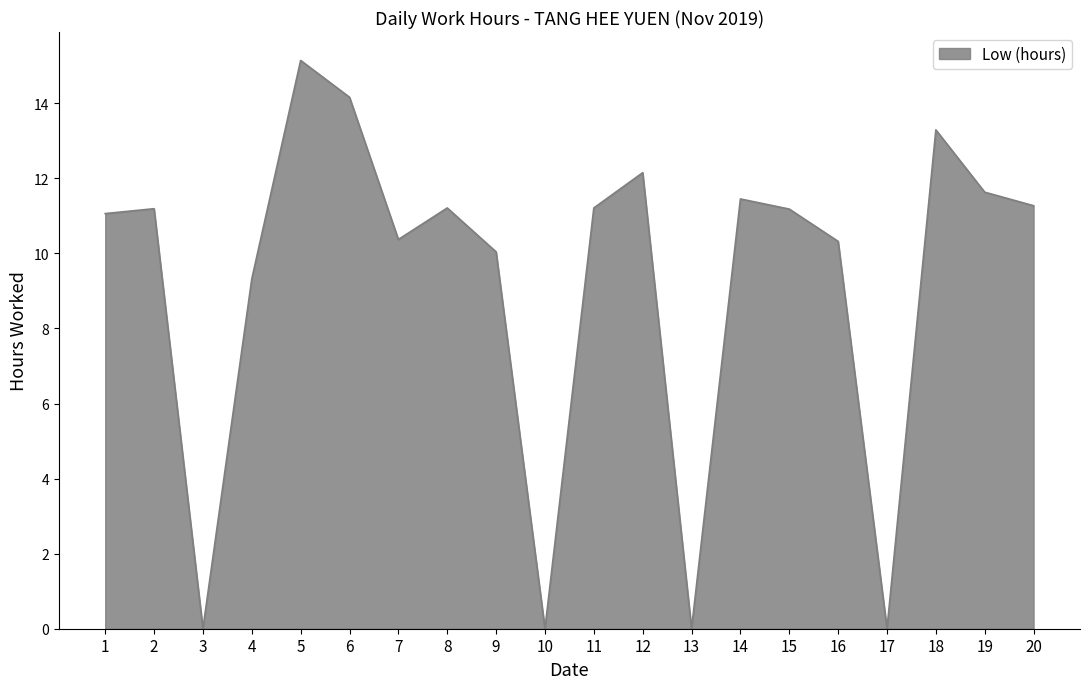

What is the ratio of the value at 1 to the value at 14?

1.0